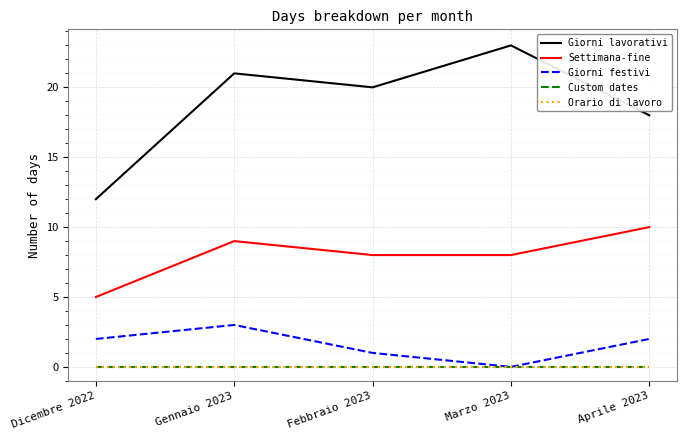

What is the label of the 2nd point from the left?

Gennaio 2023